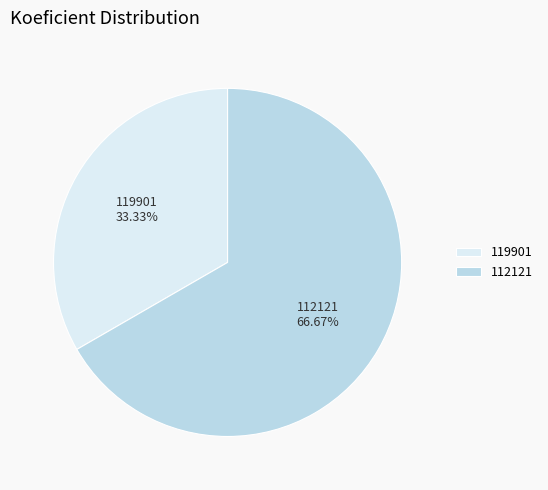

Which slice is the smallest?

119901